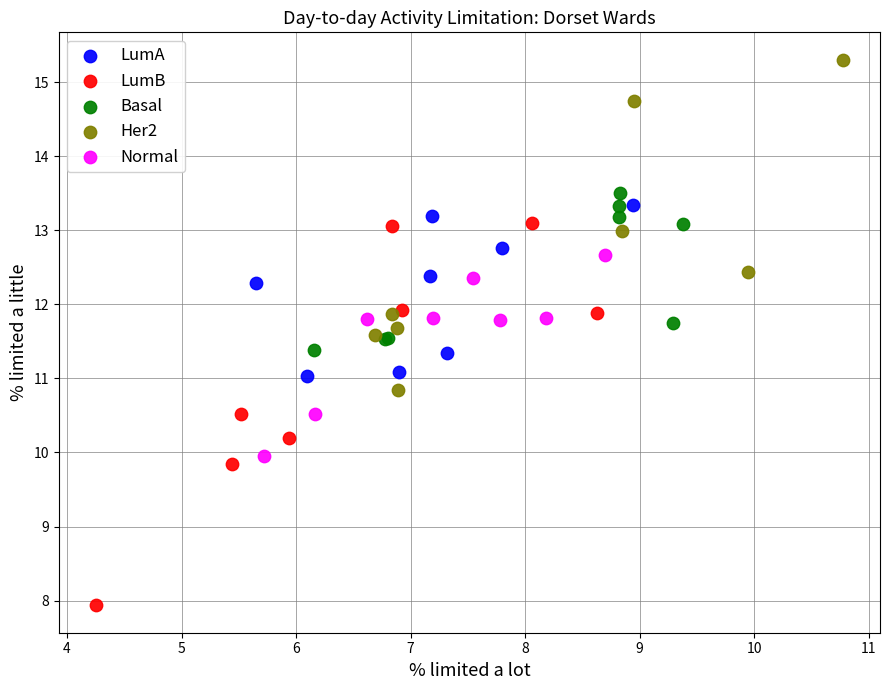

Which series reaches the maximum Y coordinate?

Her2